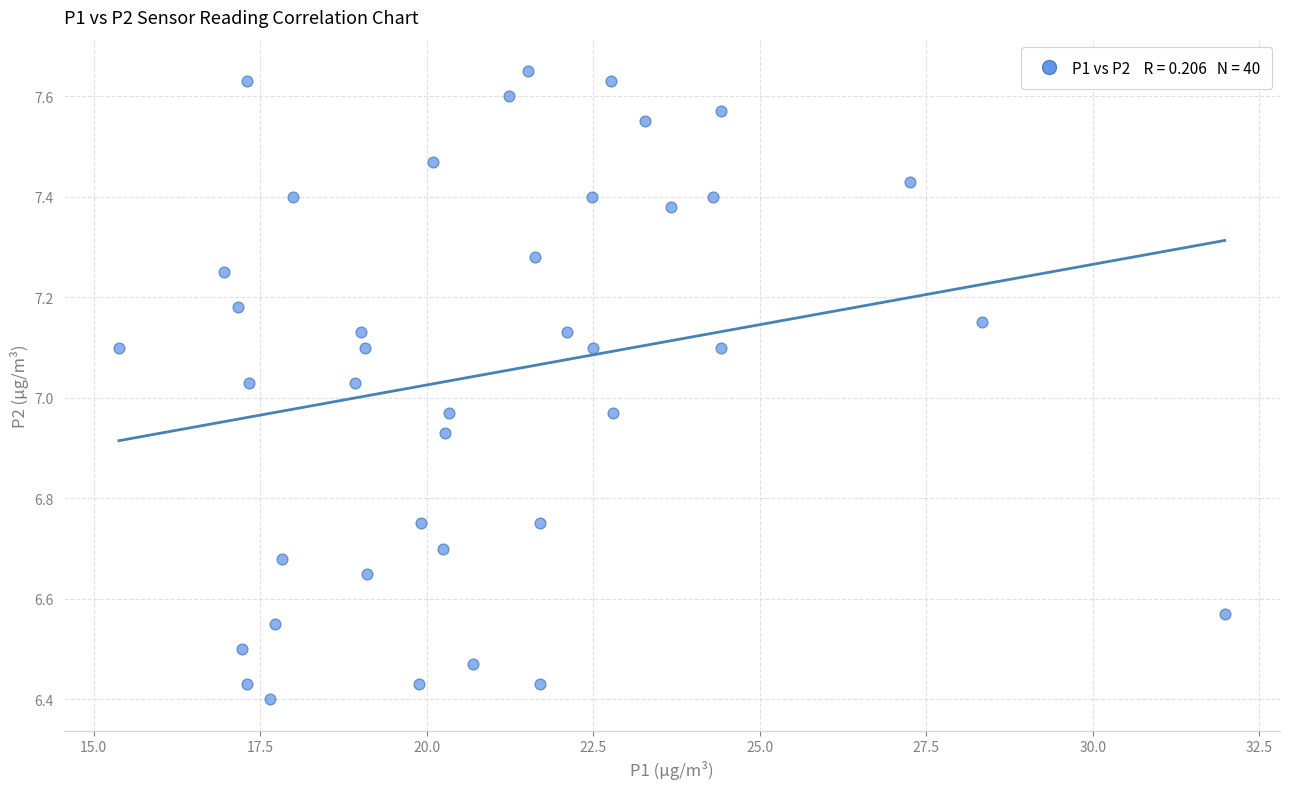

What is the range of X values (max minus min)?

16.6